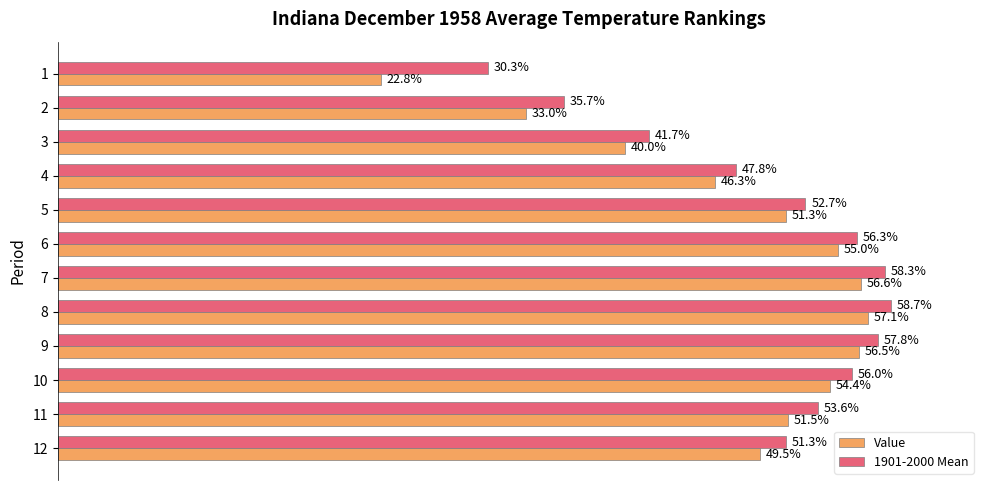

Rank the series by their average value, from highest to lowest.

1901-2000 Mean, Value